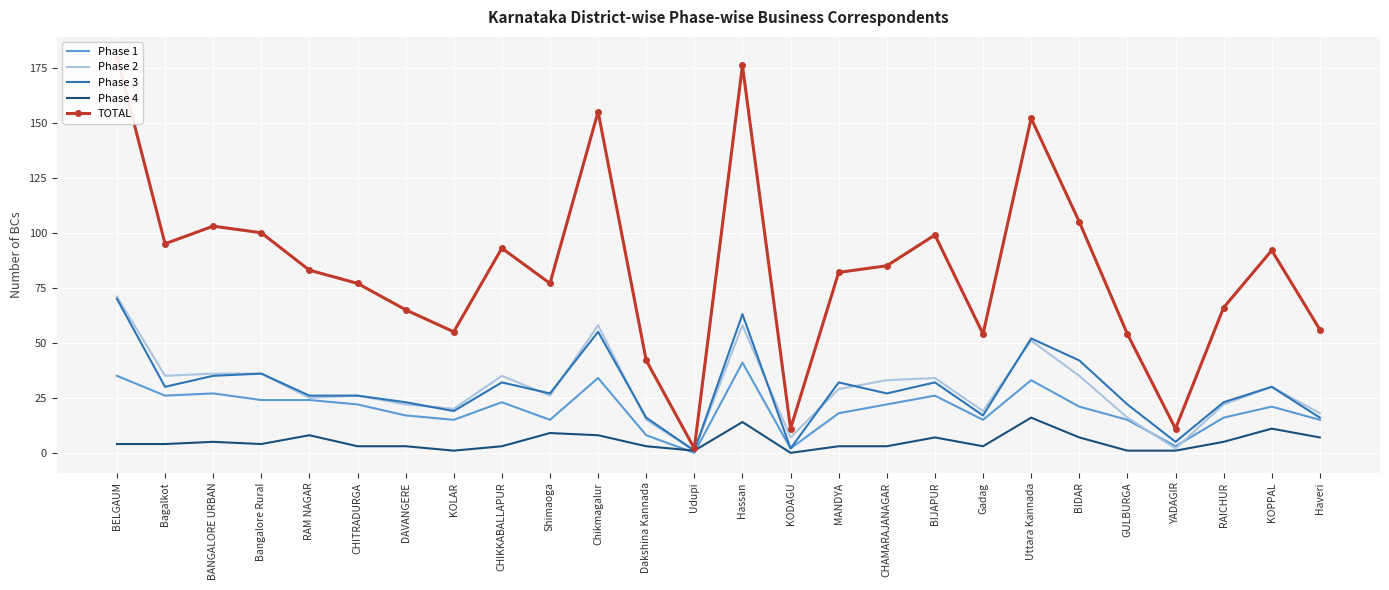

Reading left to right, what are all the values shown in this chart?

Phase 1: 35	26	27	24	24	22	17	15	23	15	34	8	0	41	2	18	22	26	15	33	21	15	3	16	21	15
Phase 2: 71	35	36	36	25	26	22	20	35	26	58	15	1	58	7	29	33	34	19	51	35	16	2	22	30	18
Phase 3: 70	30	35	36	26	26	23	19	32	27	55	16	1	63	2	32	27	32	17	52	42	22	5	23	30	16
Phase 4: 4	4	5	4	8	3	3	1	3	9	8	3	1	14	0	3	3	7	3	16	7	1	1	5	11	7
TOTAL: 180	95	103	100	83	77	65	55	93	77	155	42	2	176	11	82	85	99	54	152	105	54	11	66	92	56